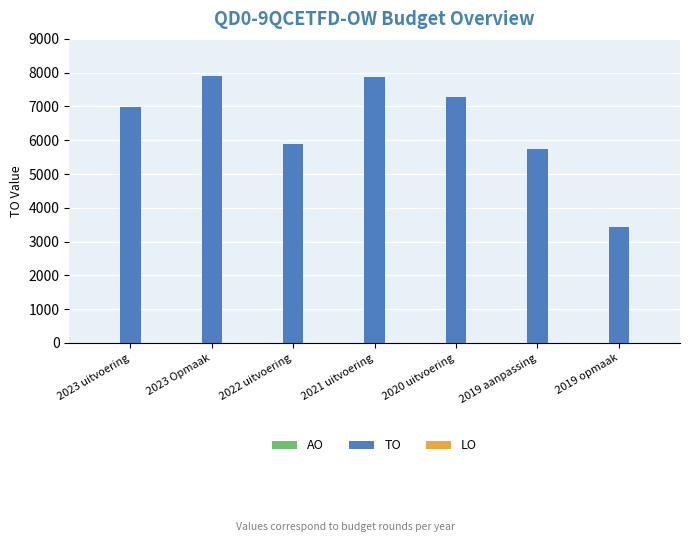

What is the maximum value shown in the chart?

7887